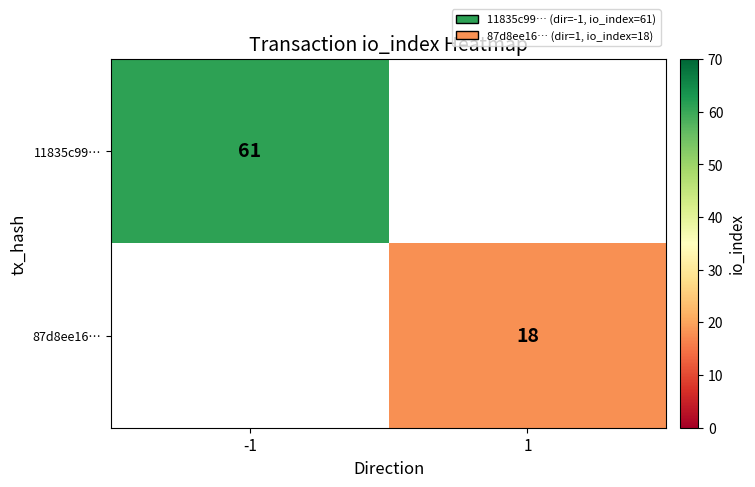

How many distinct data groups are displayed?

2